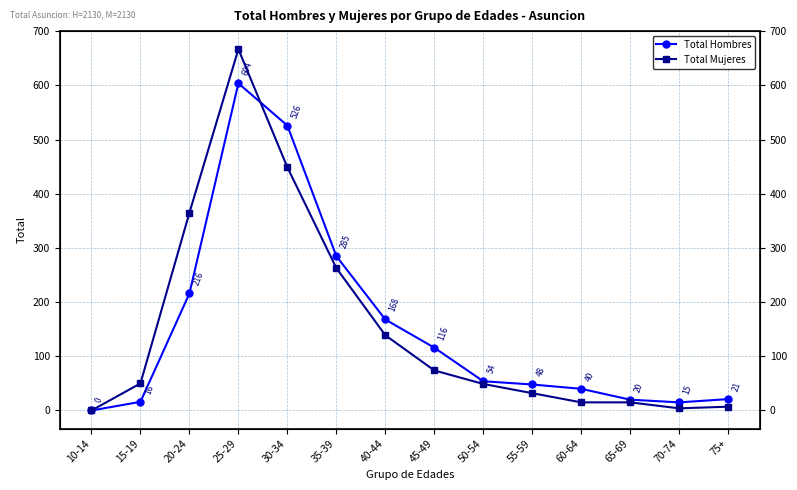

The value of Total Hombres at 35-39 is 285. True or false?

True